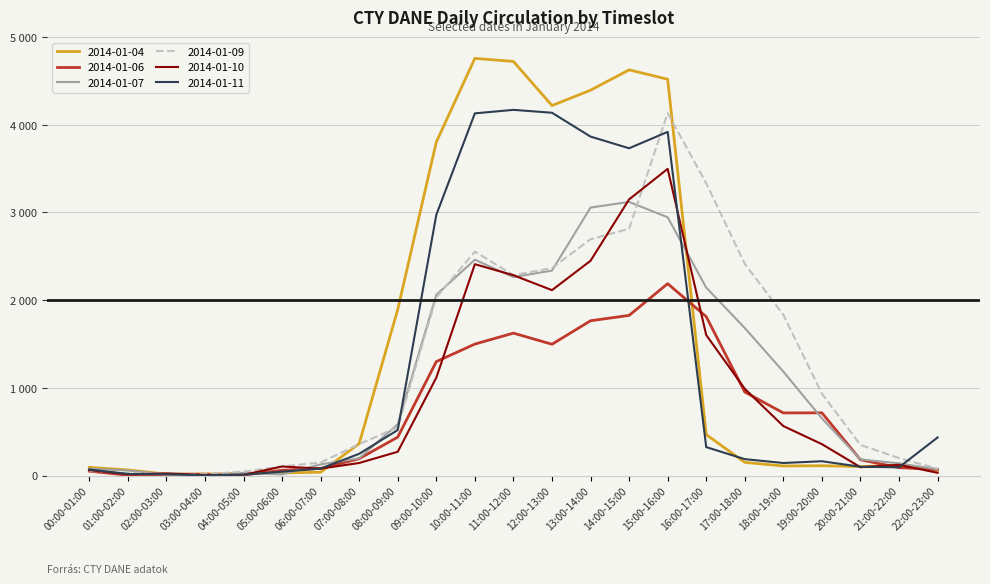

What is the total value across all series at 10:00-11:00?

17811